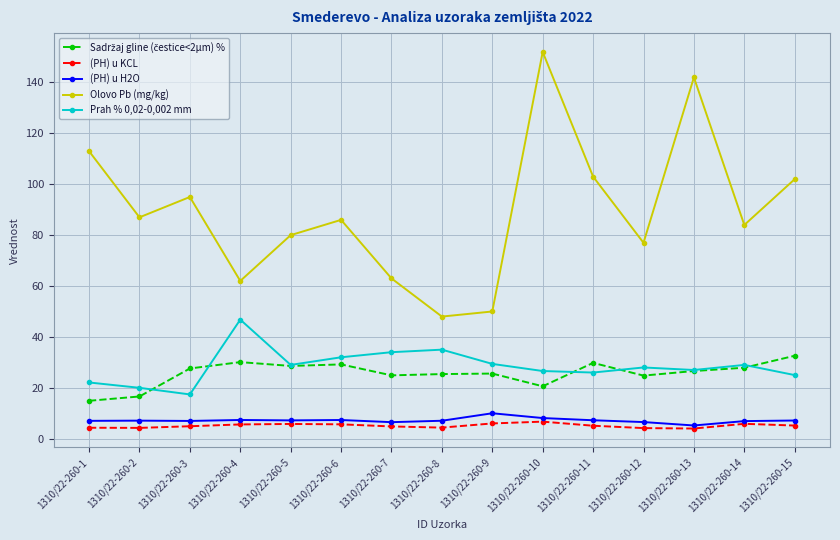

True or false: Olovo Pb (mg/kg) and Prah % 0,02-0,002 mm cross at least once.

False